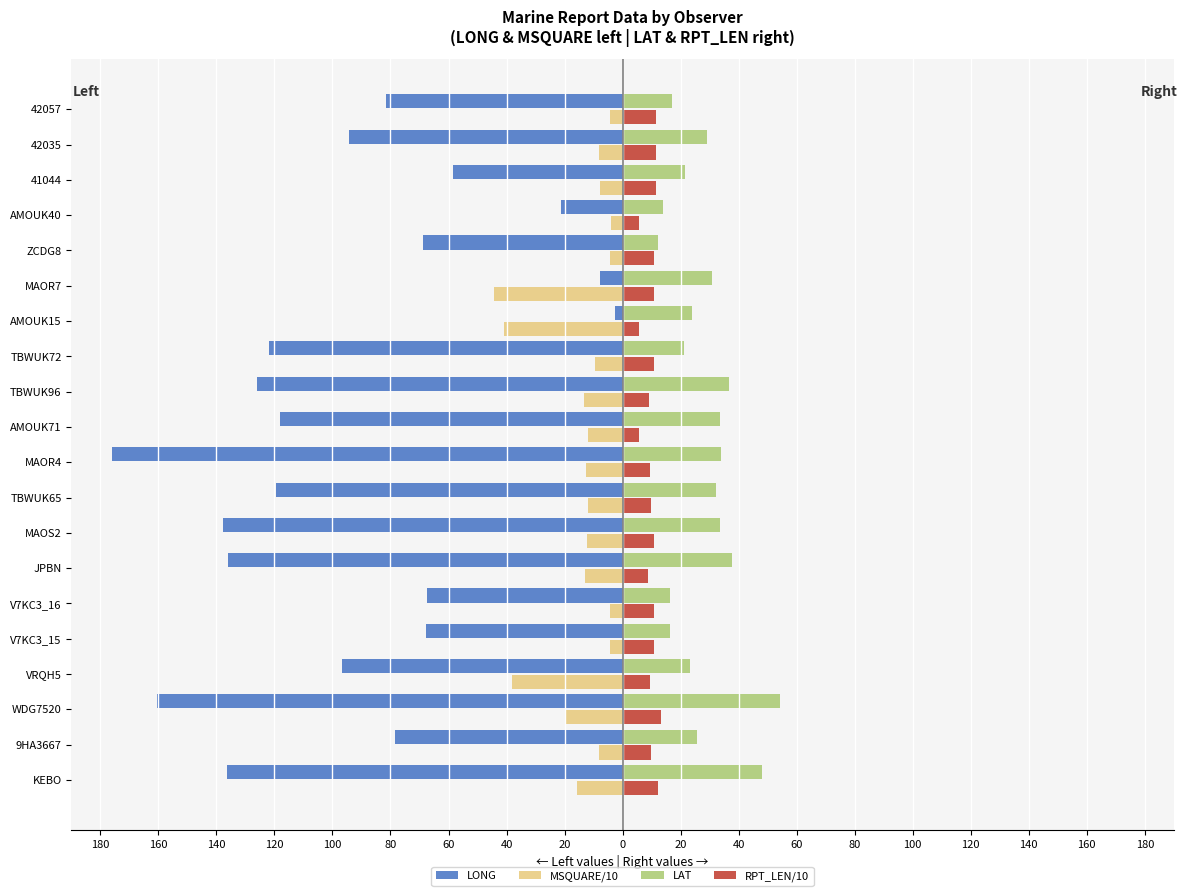

What are all the series names shown in the legend?

LONG, MSQUARE/10, LAT, RPT_LEN/10